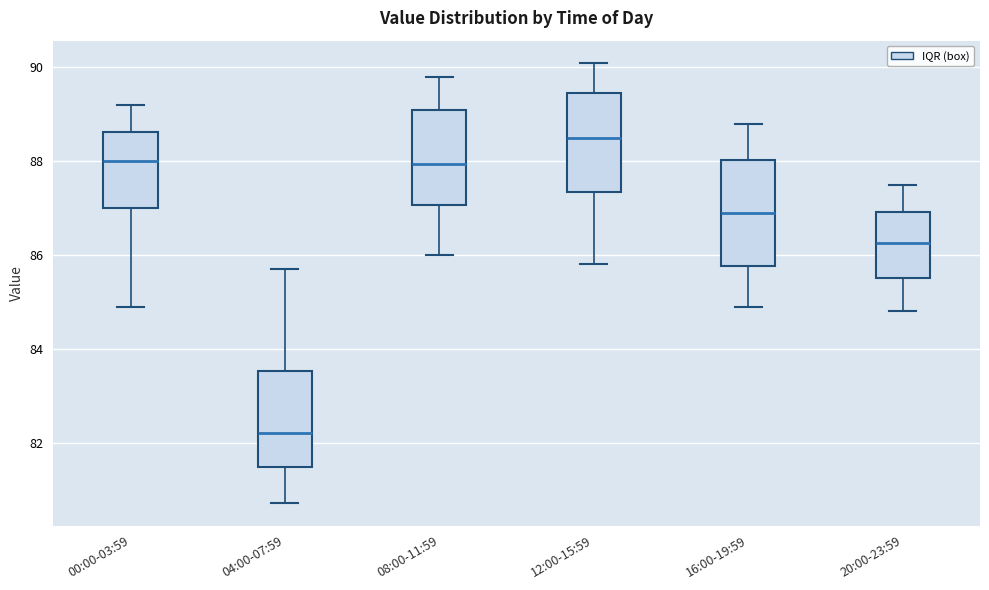

Where does the lower whisker of the box for 16:00-19:59 end on the y-axis? The values are not printed on the chart, so give them approximately, as read against the axis.

85.0